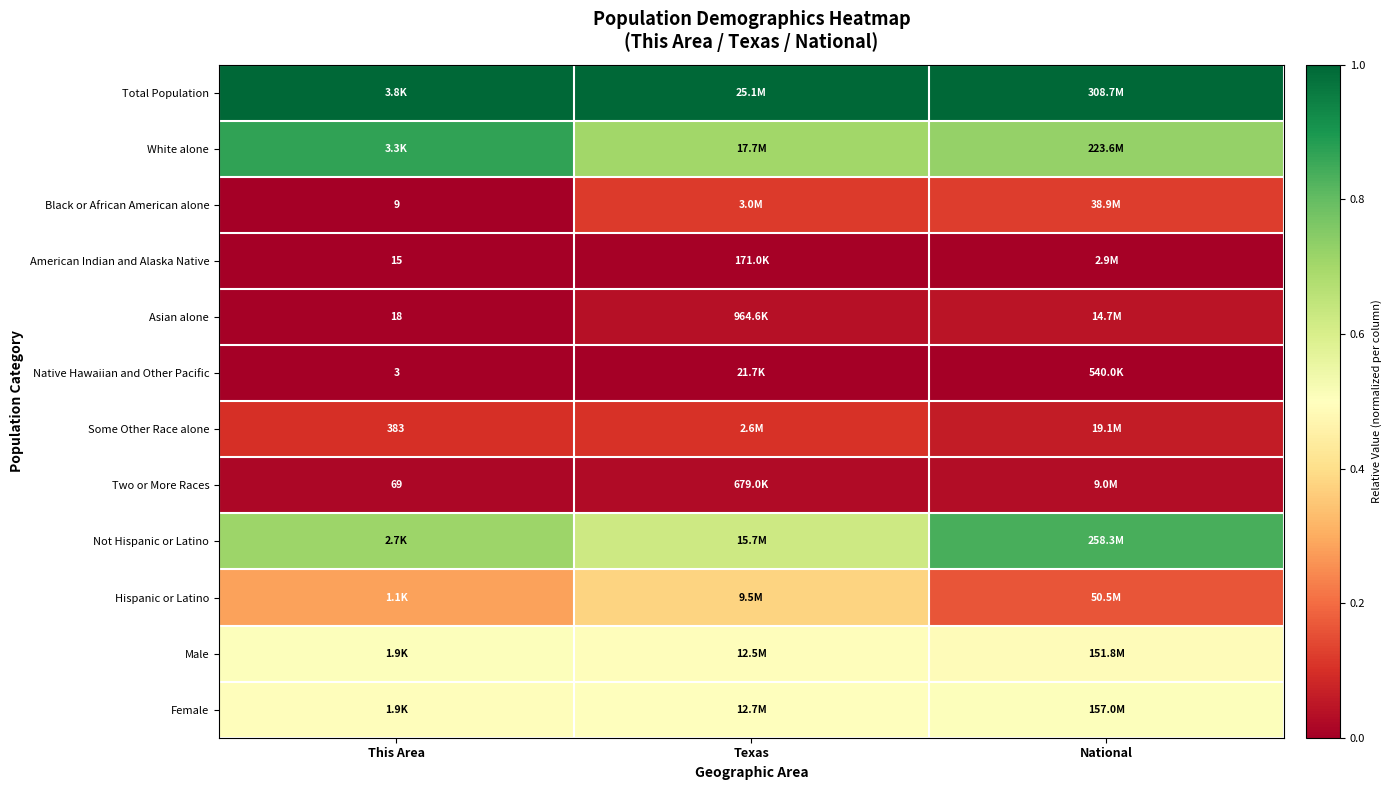

List the labels in order of White alone value, largest first.

This Area, National, Texas